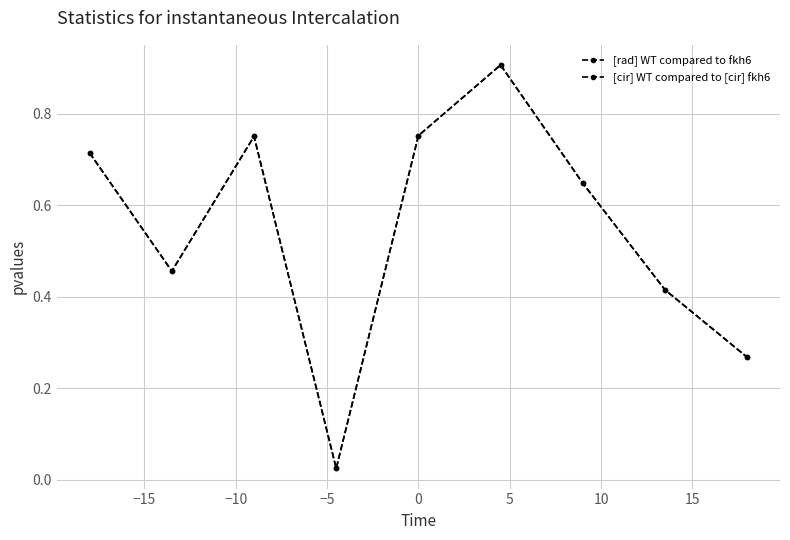

What is the label of the 4th point from the right?

5